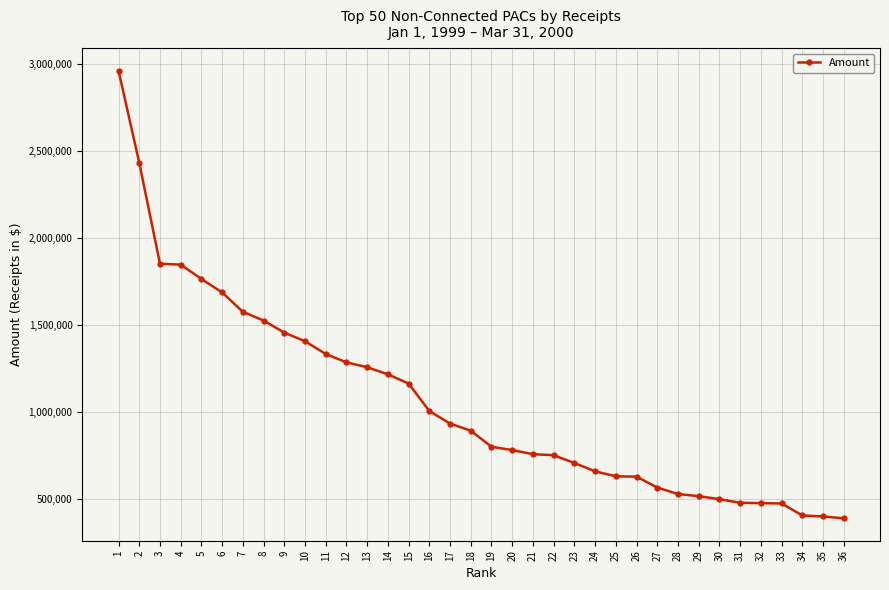

Which label corresponds to the largest value in the chart?

1